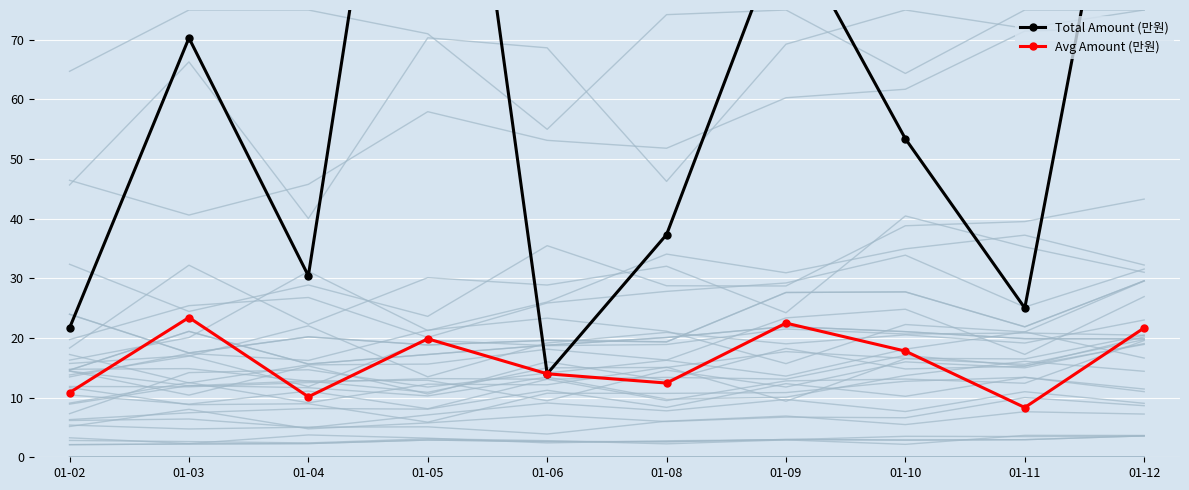

At how many categories does at least one series exceed 102?

2